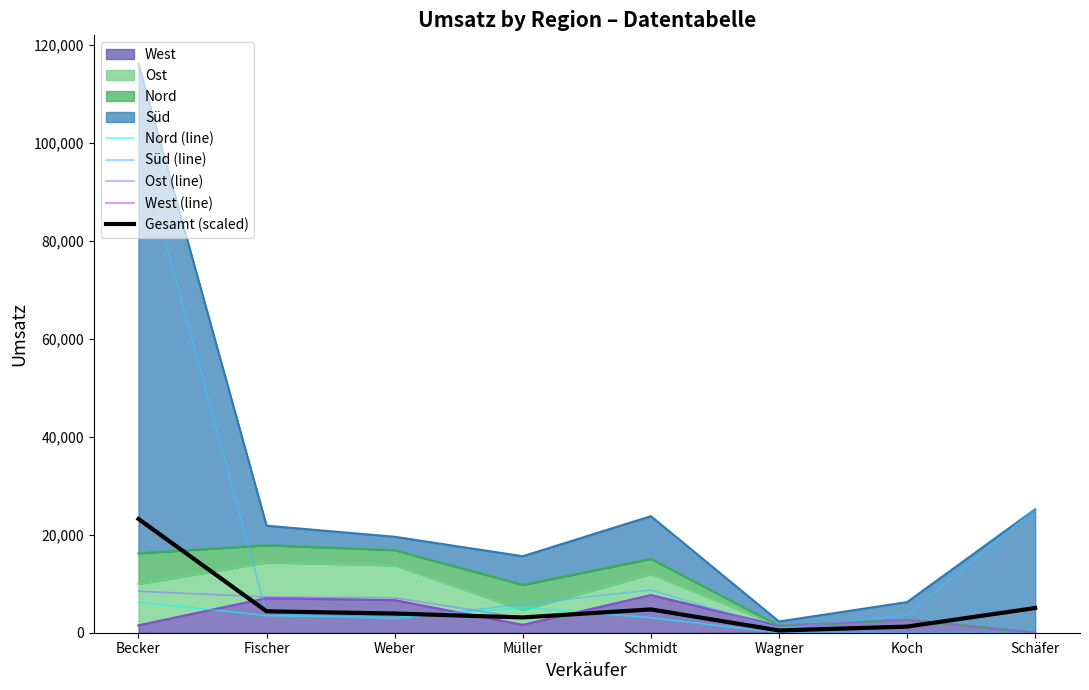

Rank the series by their maximum value, from lowest to highest.

Nord (line), West (line), Ost (line), Gesamt (scaled), Süd (line)